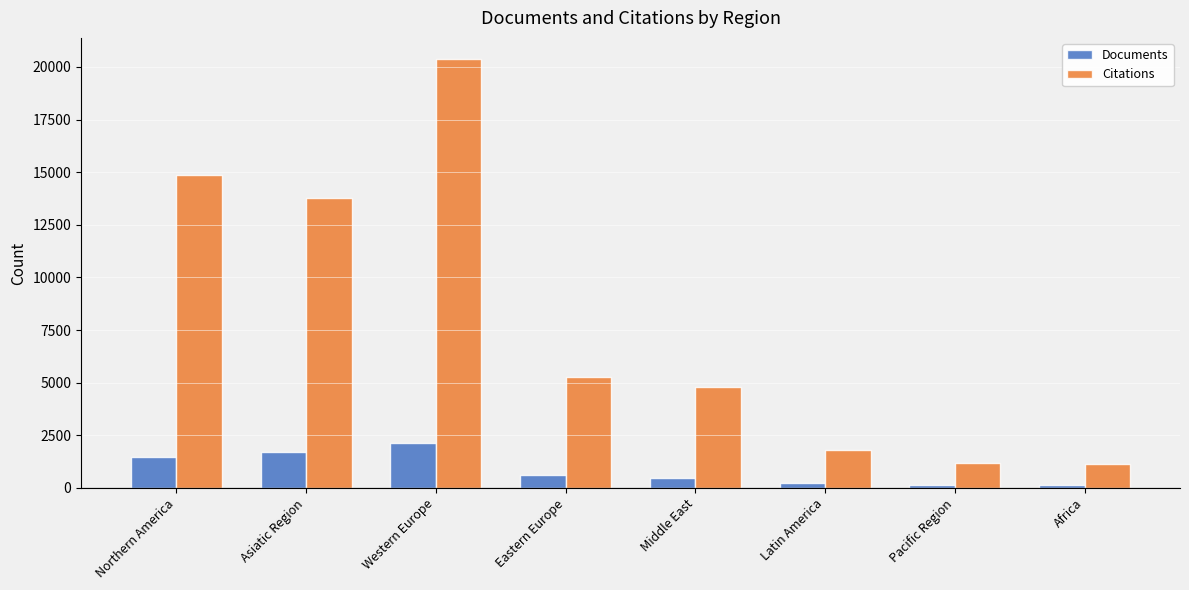

True or false: Citations has a value of 3204 at Eastern Europe.

False